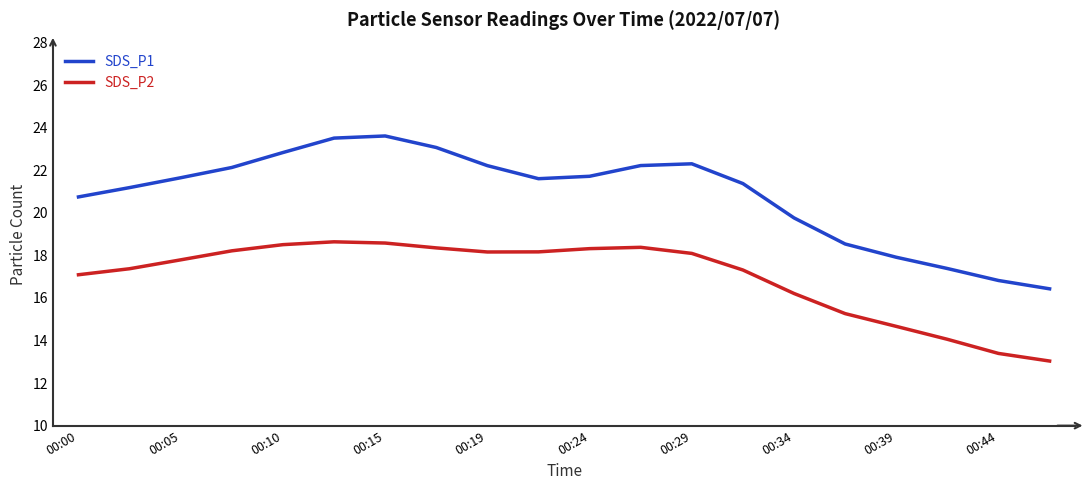

At how many categories does at least one series exceed 13?

20